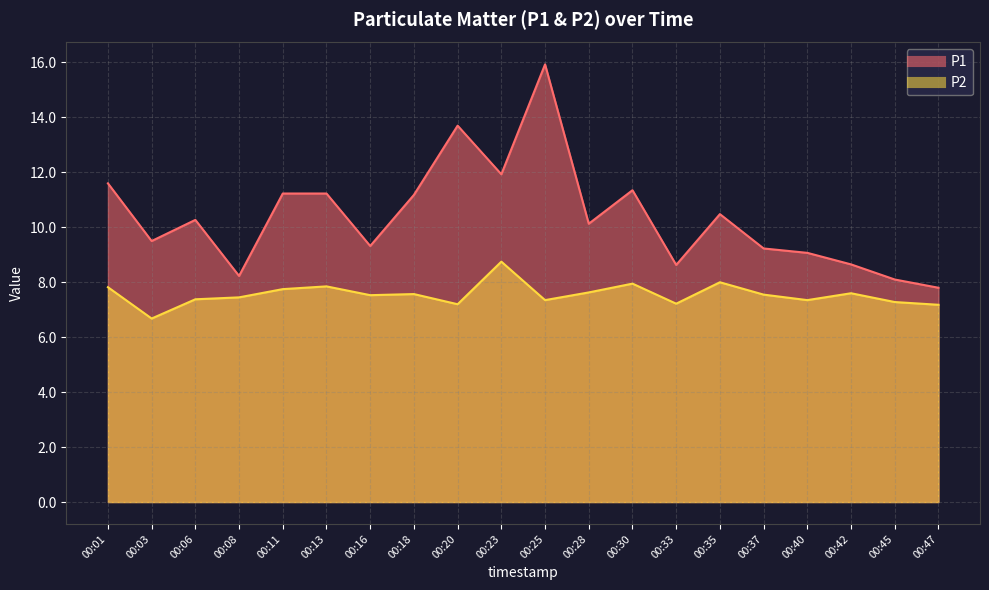

Which has a higher value, 00:37 or 00:03?

00:03